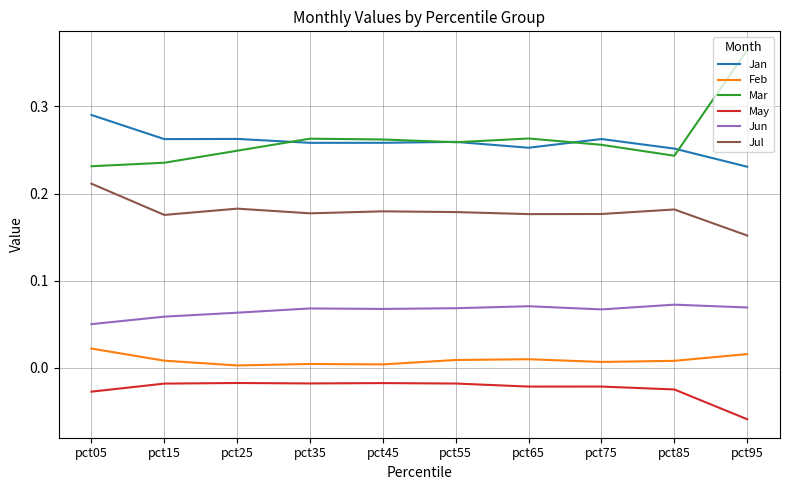

The May series shows -0.0 at pct75. True or false?

True